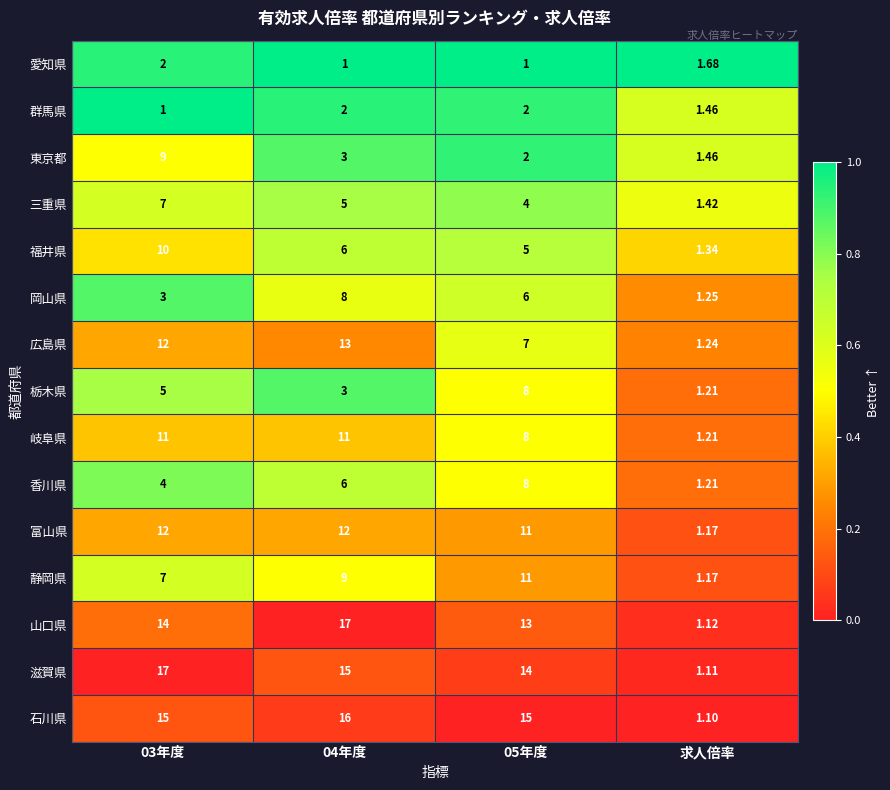

Which series has the largest range (max minus min)?

滋賀県